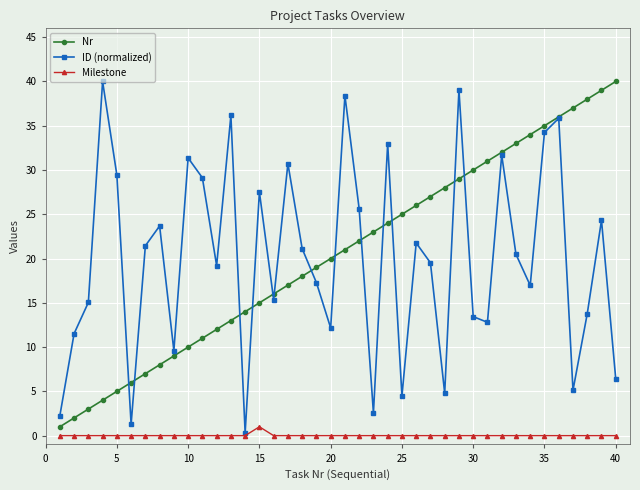

True or false: Nr and Milestone cross at least once.

False